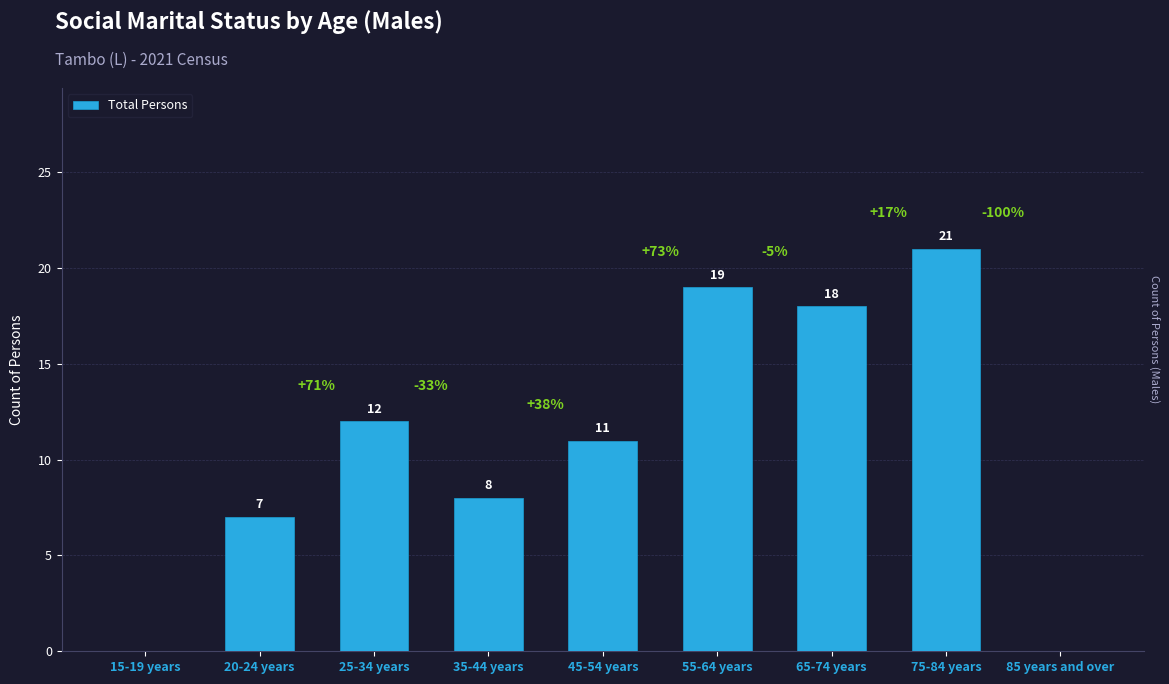

Count the number of data series in this chart.

1